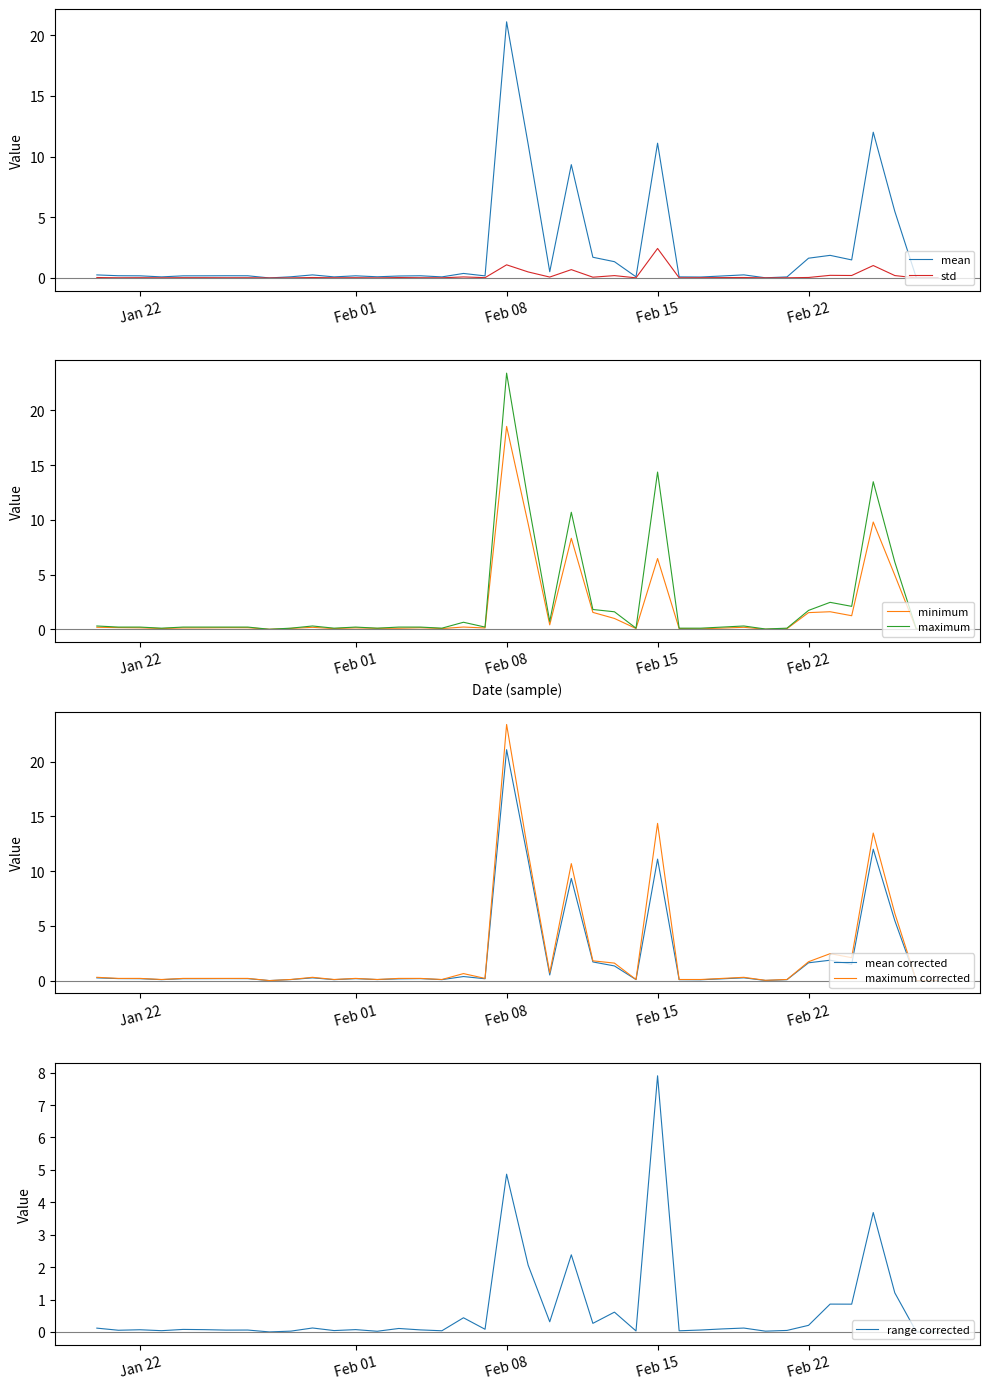

At which label does mean reach its peak?

Feb 08